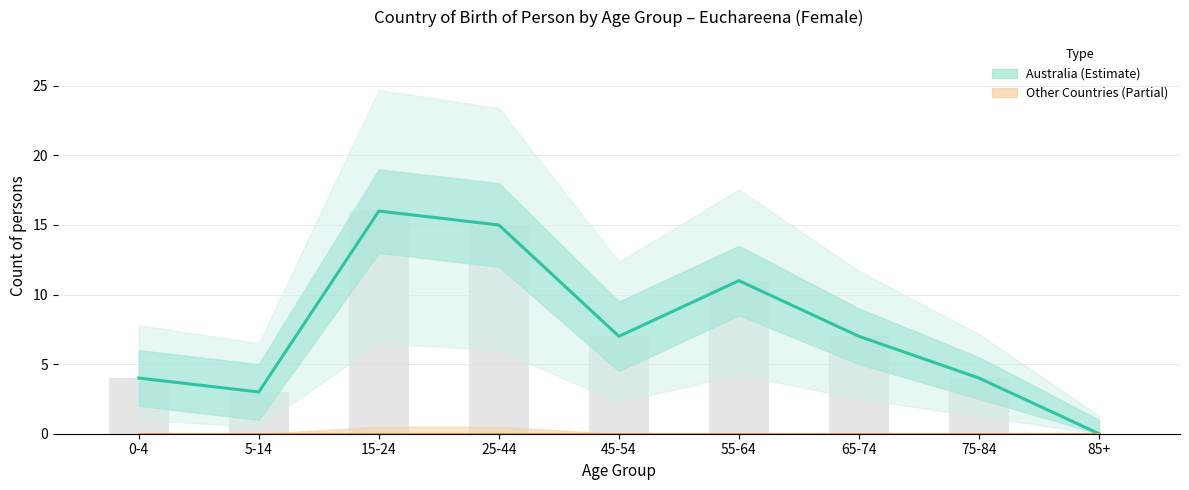

What is the difference between the Australia (Estimate) values at 0-4 and 55-64?

7